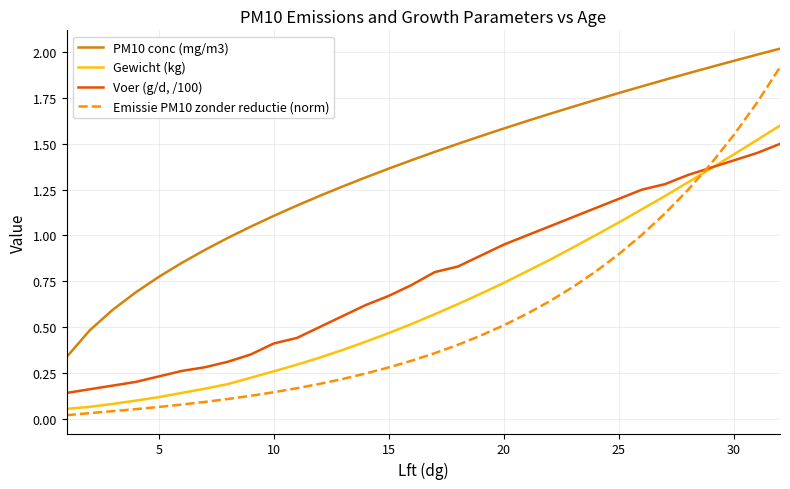

Which series has the largest total across all categories?

PM10 conc (mg/m3)